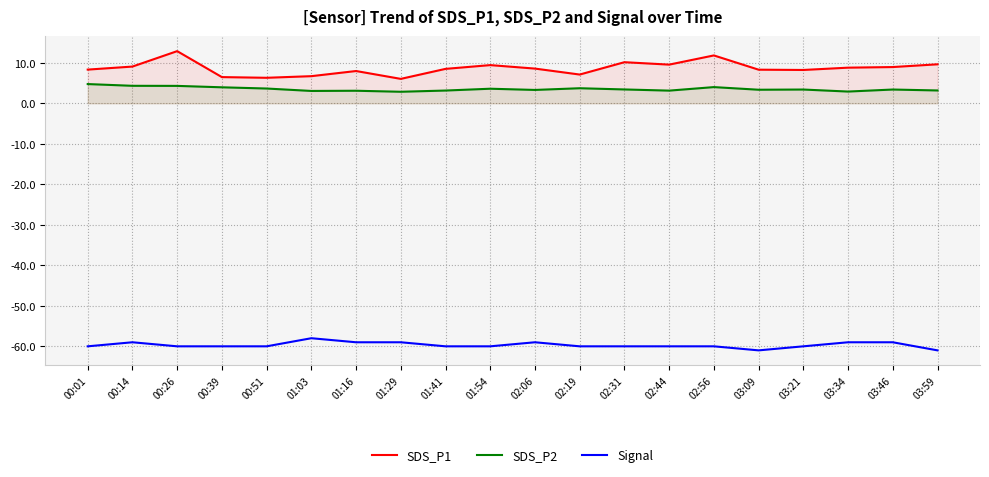

What is the minimum value for SDS_P1?

6.0